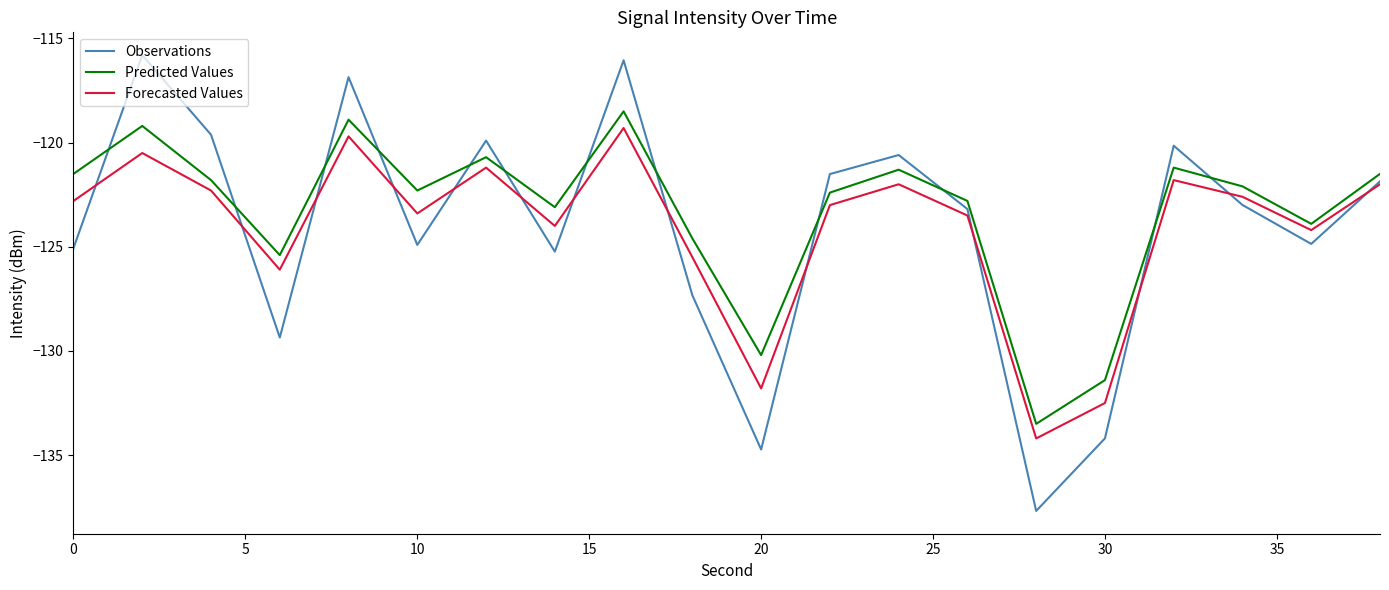

Which series has the largest range (max minus min)?

Observations